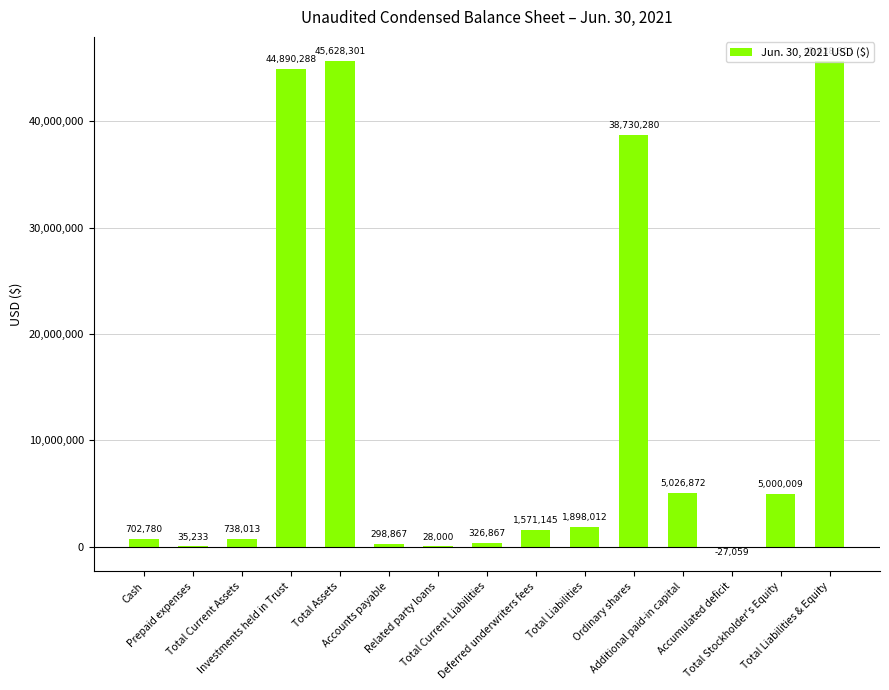

How many values are above zero?

14